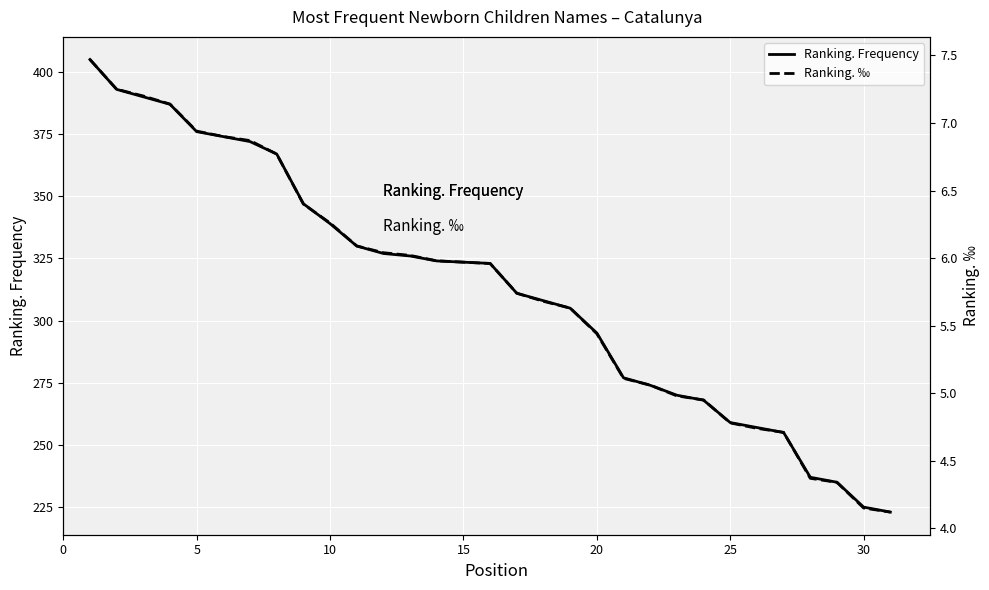

Which series has the widest spread of values?

Ranking. Frequency